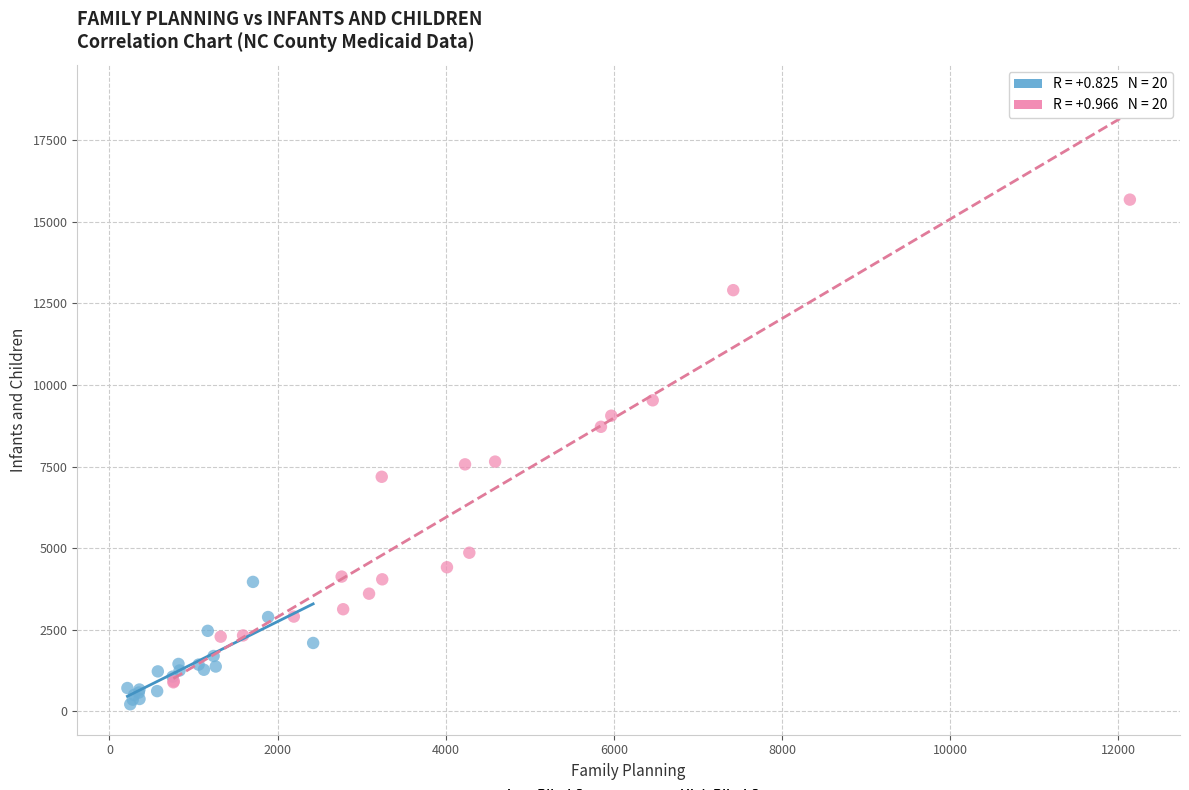

Which series has the widest spread of Y values?

High Blind Count